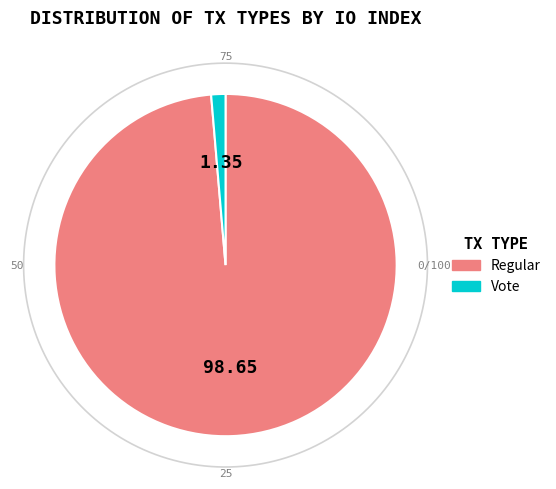

Which category accounts for the majority?

Regular (io_index=220)